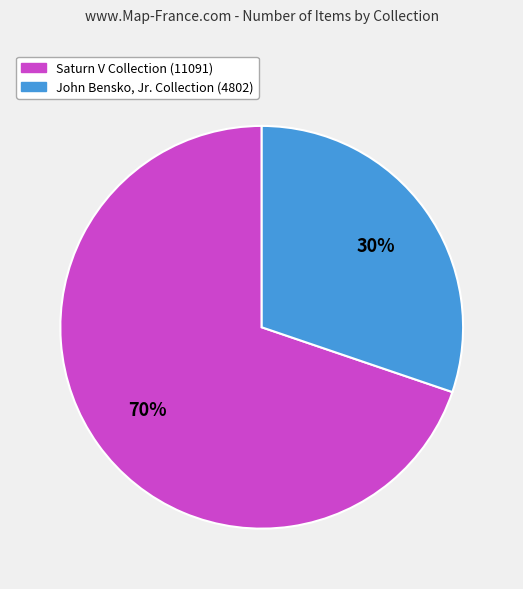

How many slices are in this pie chart?

2